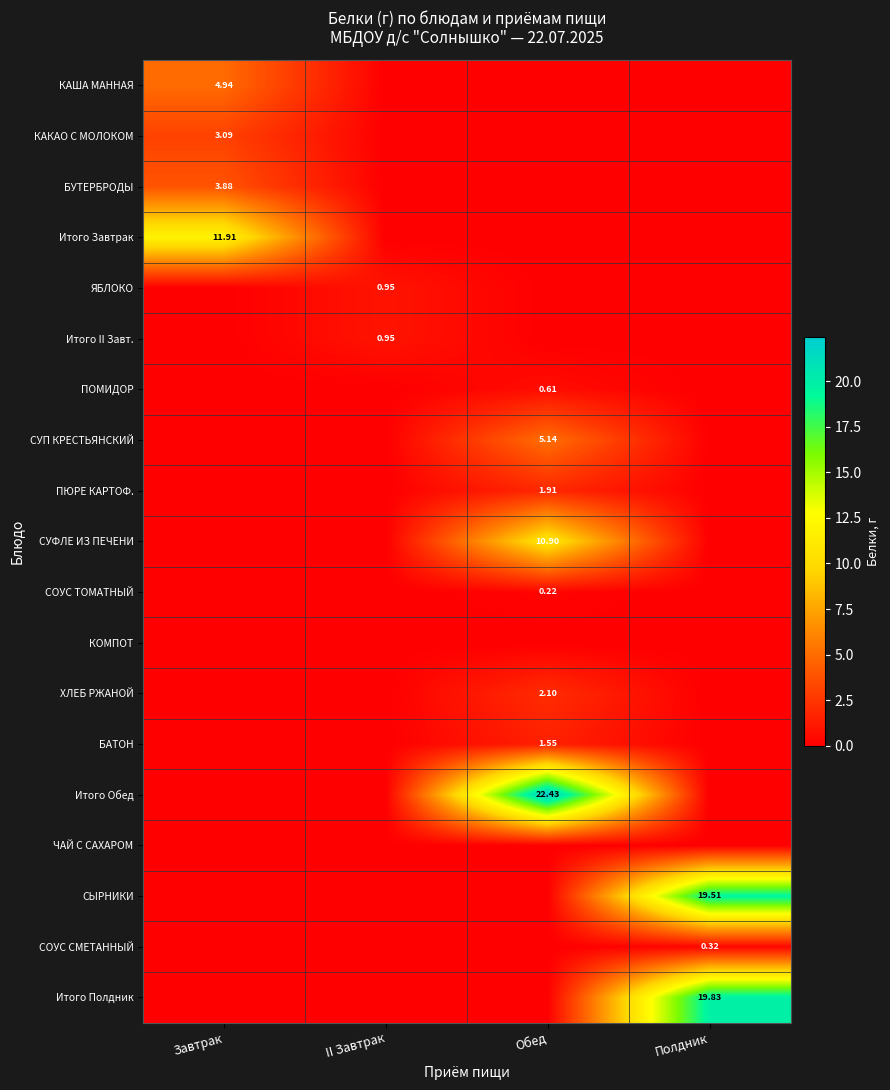

At how many categories does at least one series exceed 19?

2